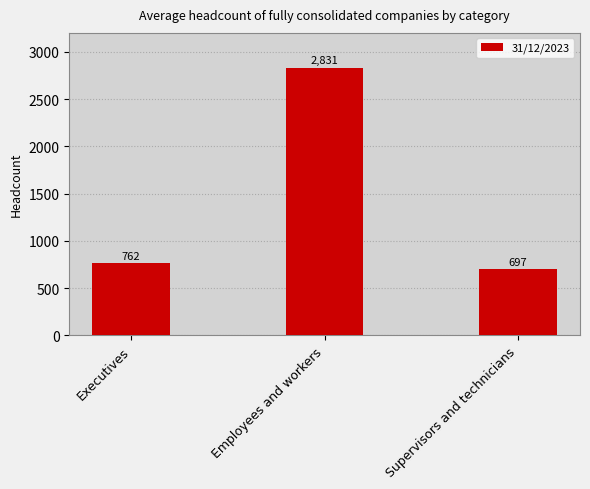

List the labels in order of value, largest first.

Employees and workers, Executives, Supervisors and technicians